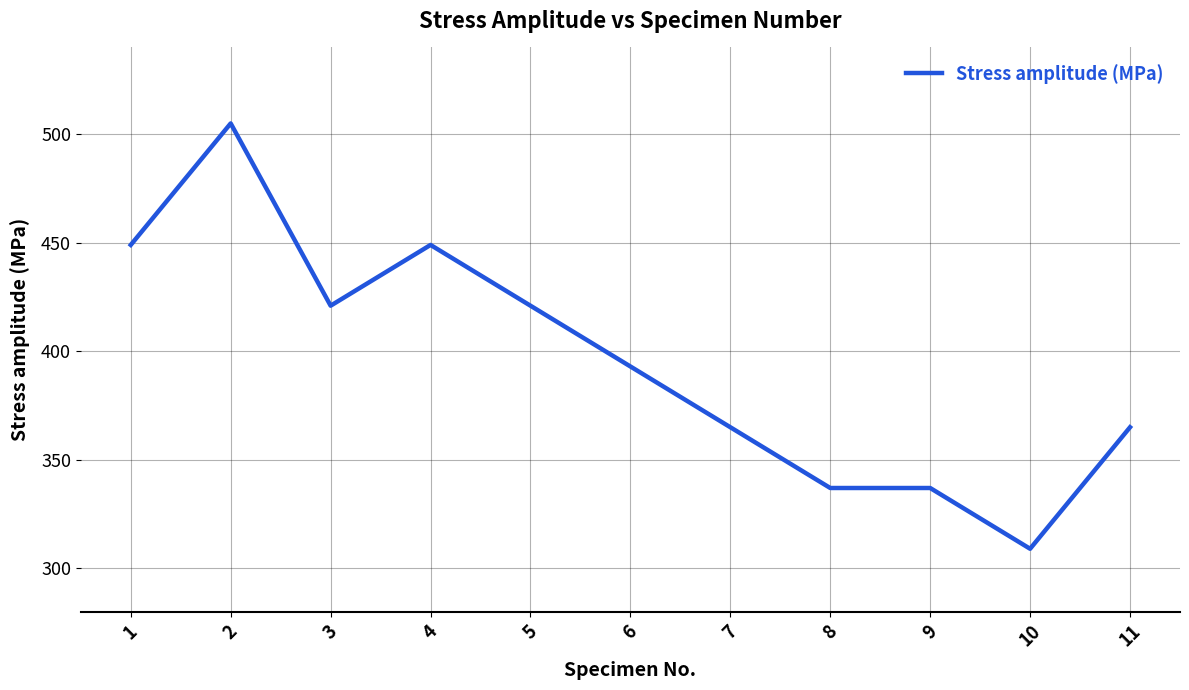

What is the ratio of the value at 5 to the value at 9?

1.2